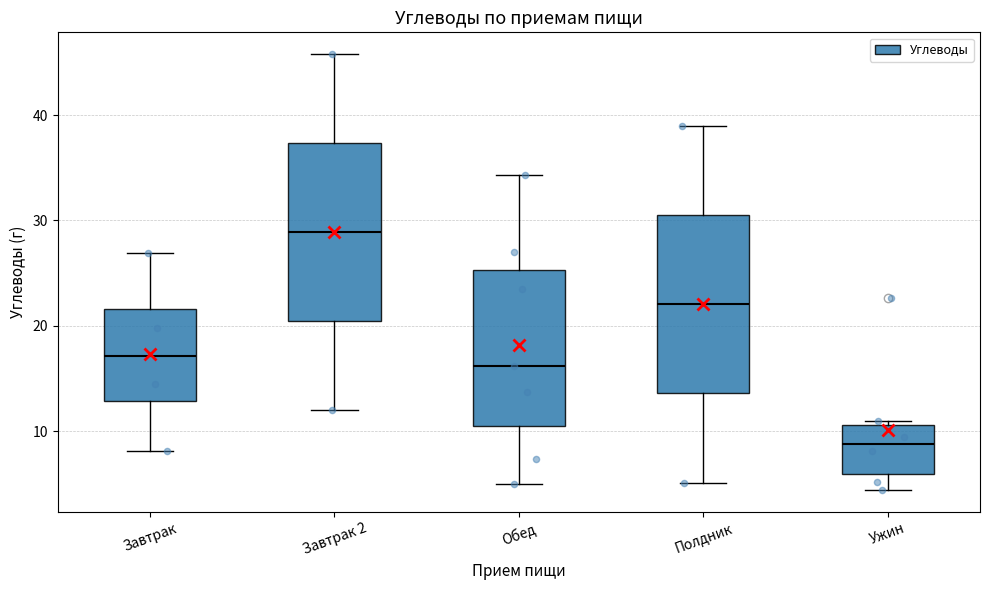

Reading left to right, transcribe this box plot: for each box, give where its median line is, the range the box spans, and where its two whiskers end, as read against the y-axis. The values are not printed on the chart, so give them approximately, as read against the axis.

Завтрак: median 17, box 13 to 22, whiskers 8 to 27
Завтрак 2: median 29, box 20 to 37, whiskers 12 to 46
Обед: median 16, box 11 to 25, whiskers 5 to 34
Полдник: median 22, box 14 to 31, whiskers 5 to 39
Ужин: median 9, box 6 to 11, whiskers 4 to 11 (just above the box's upper edge)